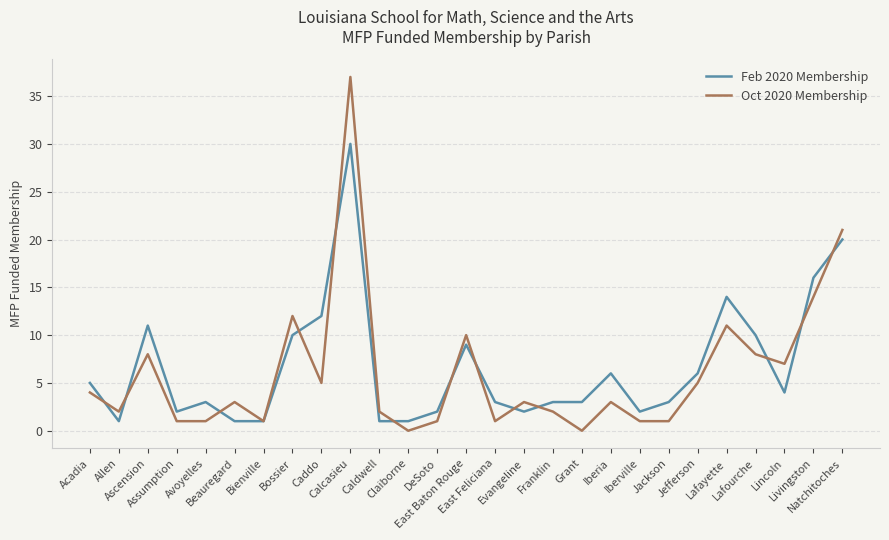

In Oct 2020 Membership, how many points are higher than both neighbors (excluding endpoints)?

8